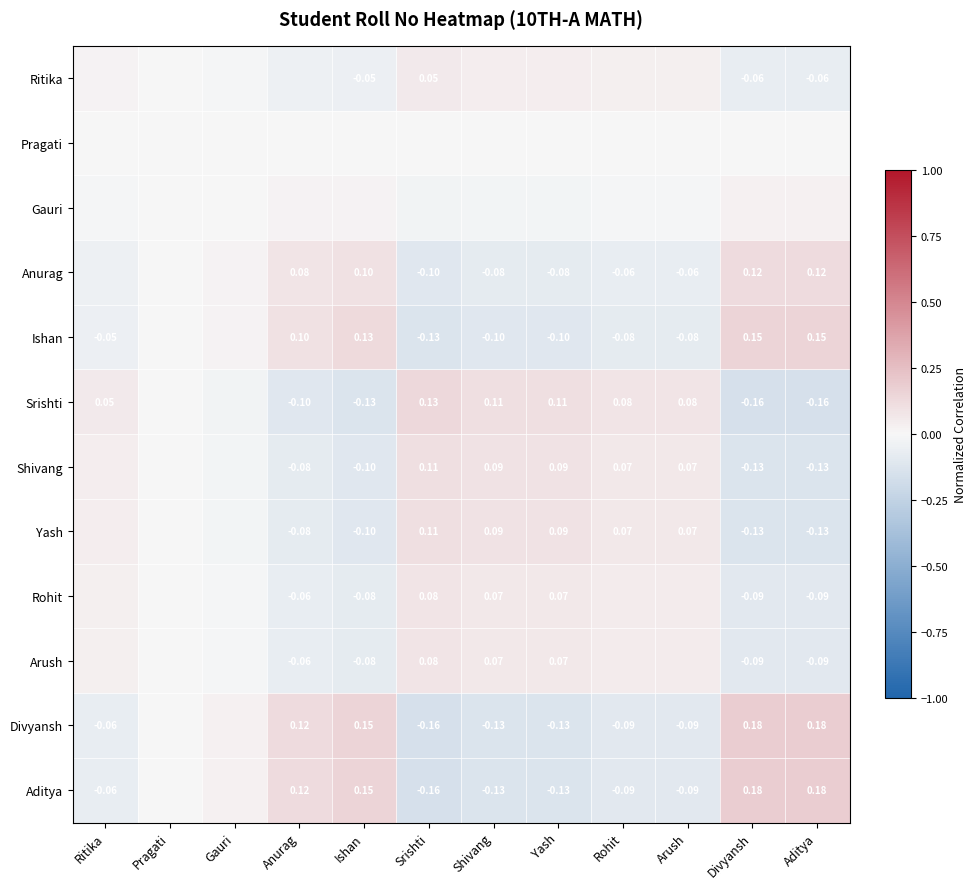

How many data points in Ritika are above 0?

7